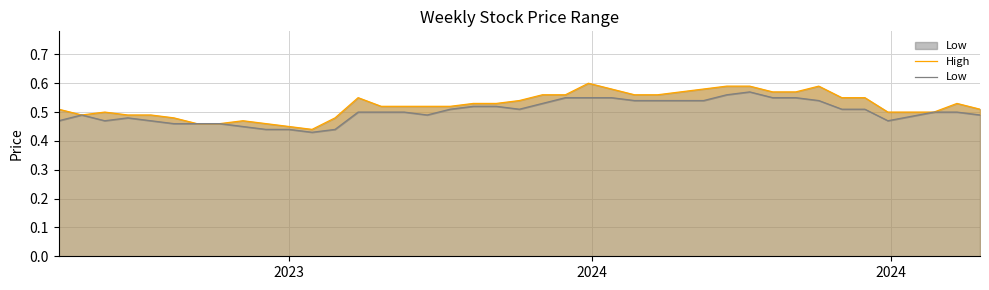

True or false: High and Low intersect in this chart.

False